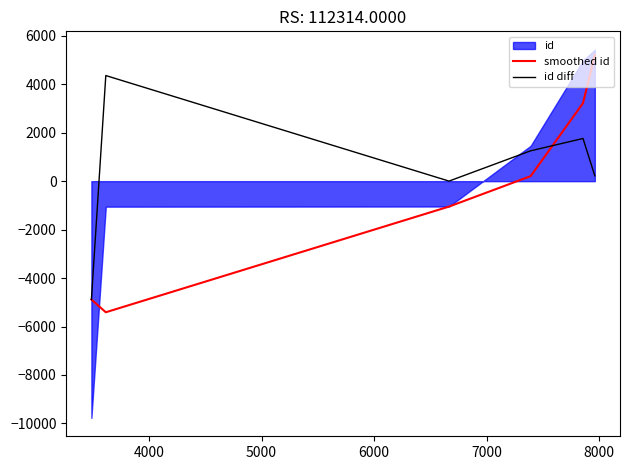

Is the value of smoothed id at 3000 greater than the value of id diff at 5000?

No